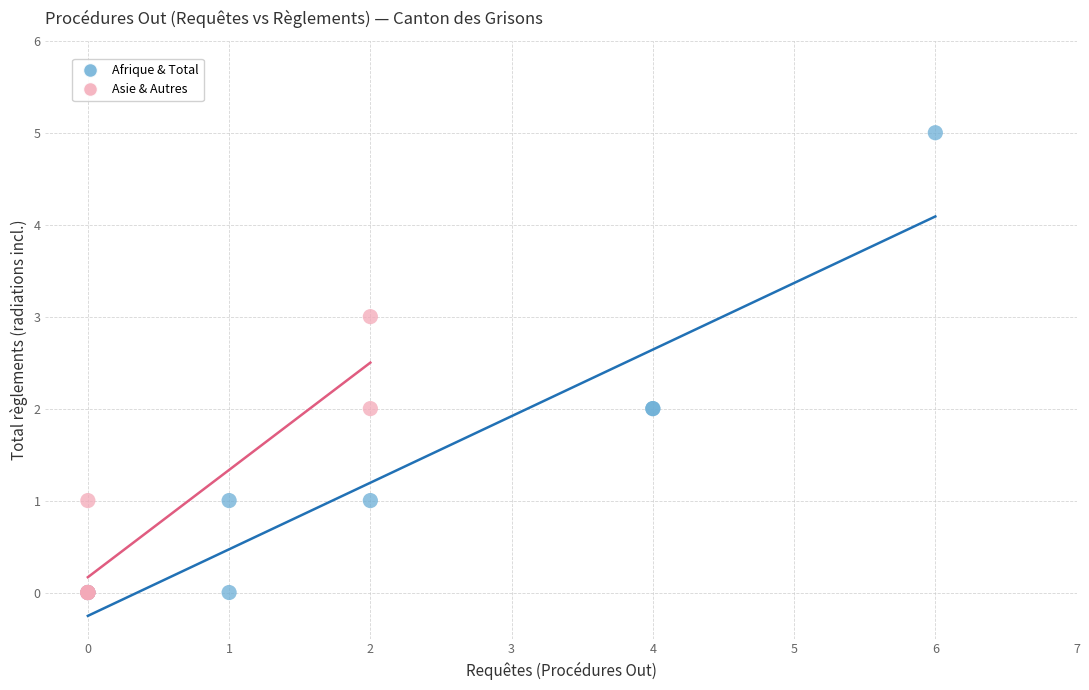

Which series contains the highest Y value?

Afrique & Total